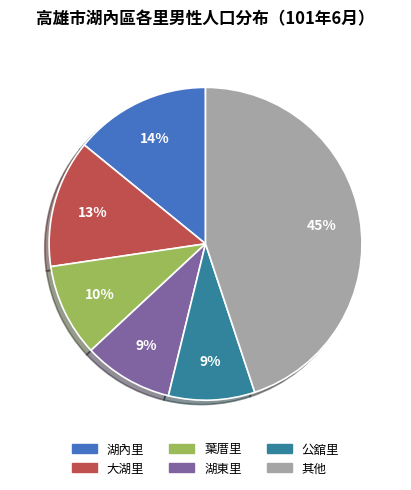

To the nearest percent, what is the difference between the largest and smallest slice percentages?

36%